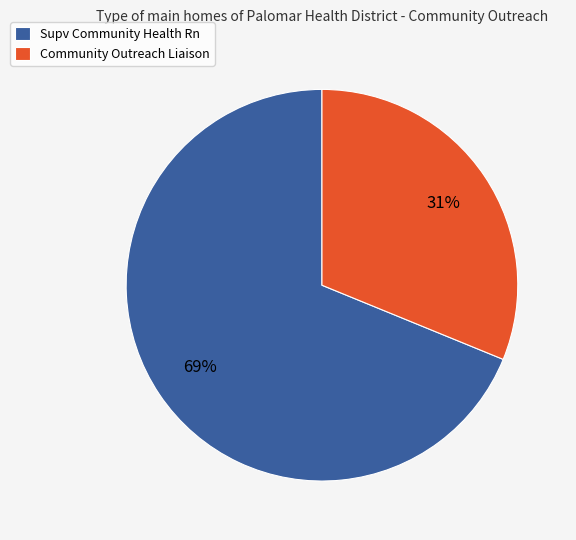

Is it true that Community Outreach Liaison is 31% of the pie?

True